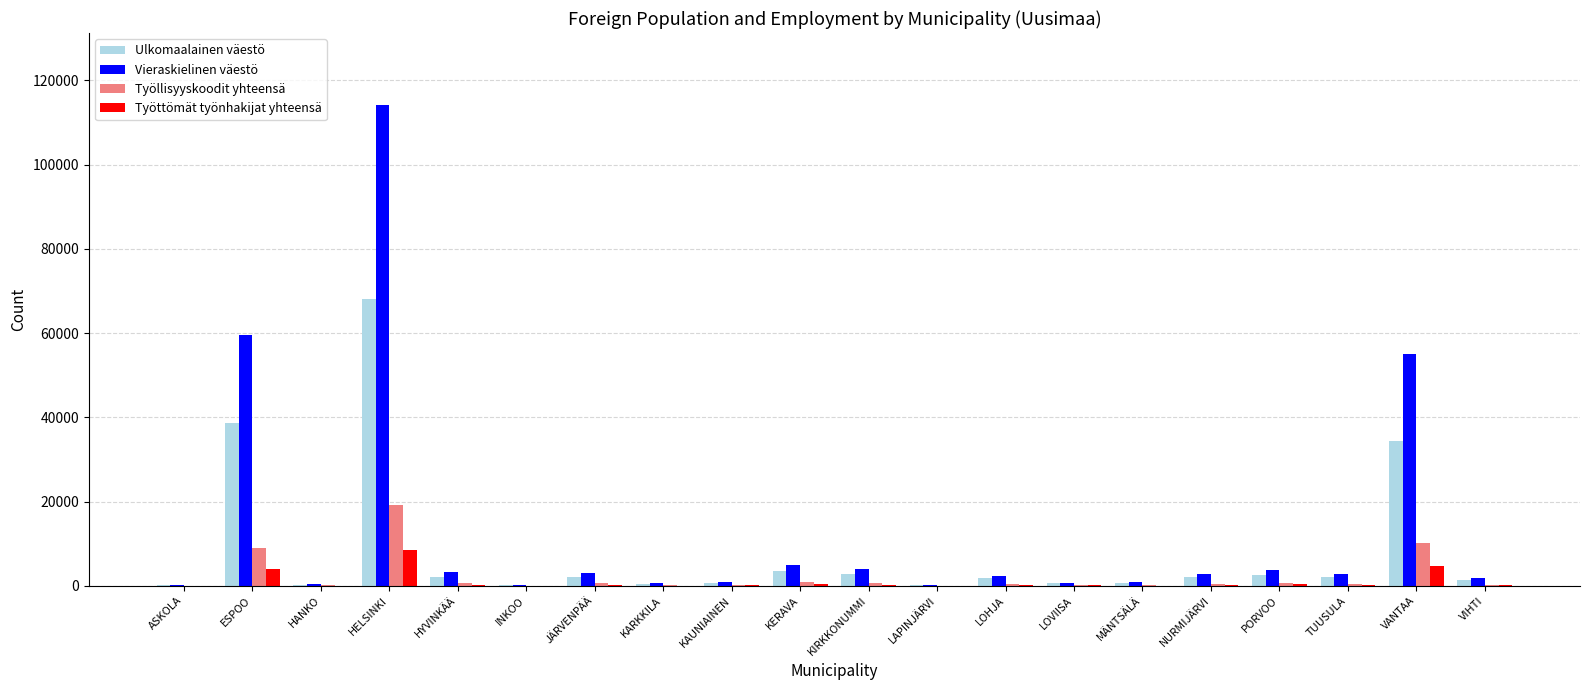

What is the average value of the Ulkomaalainen väestö series?

8225